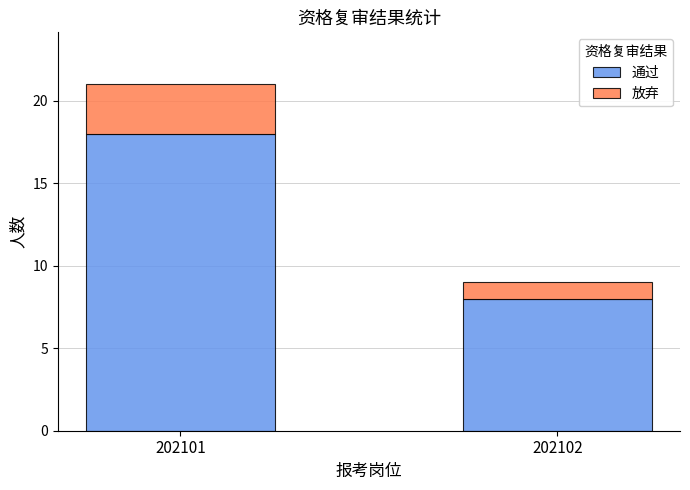

At which category is the sum across all series the highest?

202101